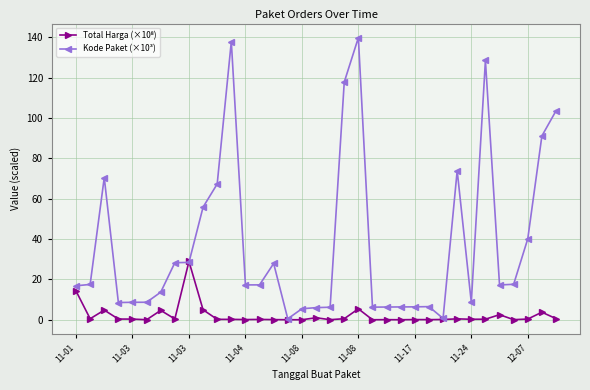

At how many categories does at least one series exceed 112?

4